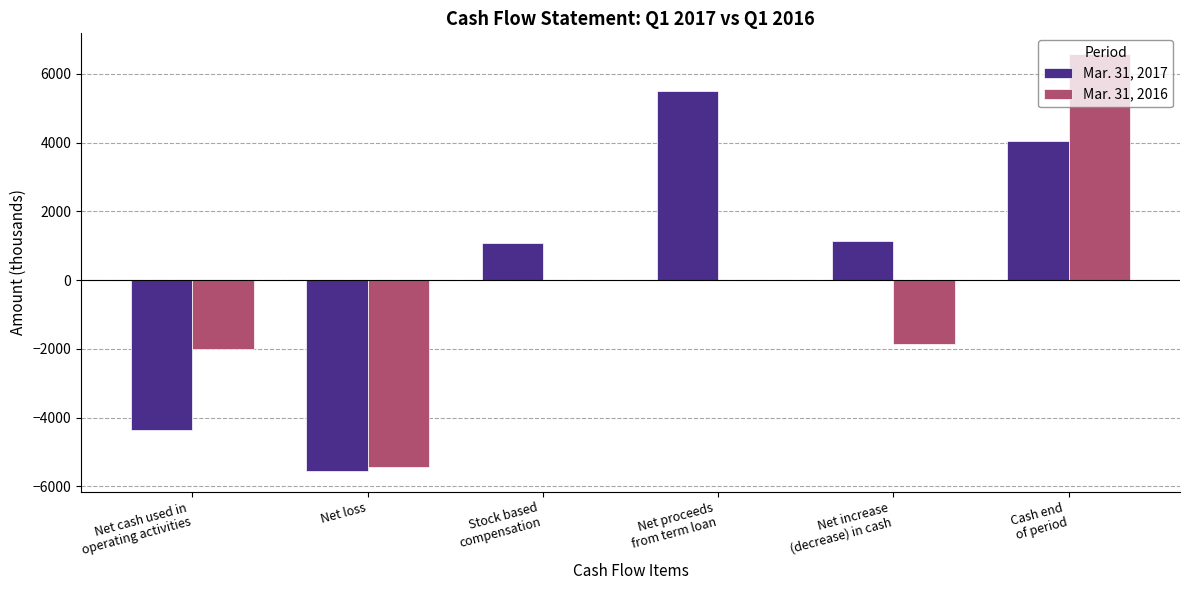

What is the sum of all Mar. 31, 2016 values?

-2698